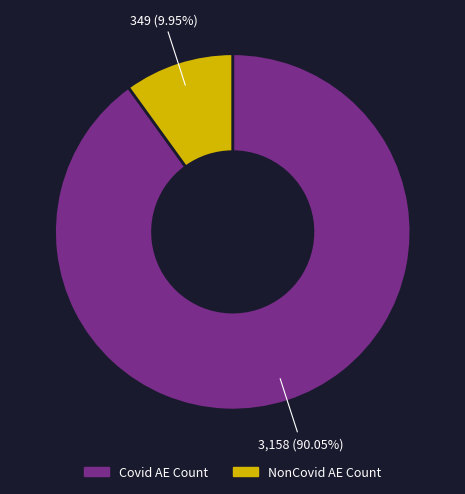

To the nearest percent, what is the difference between the largest and smallest slice percentages?

80%